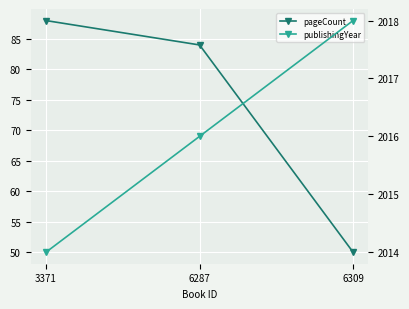

True or false: pageCount has a value of 88 at 3371.

True